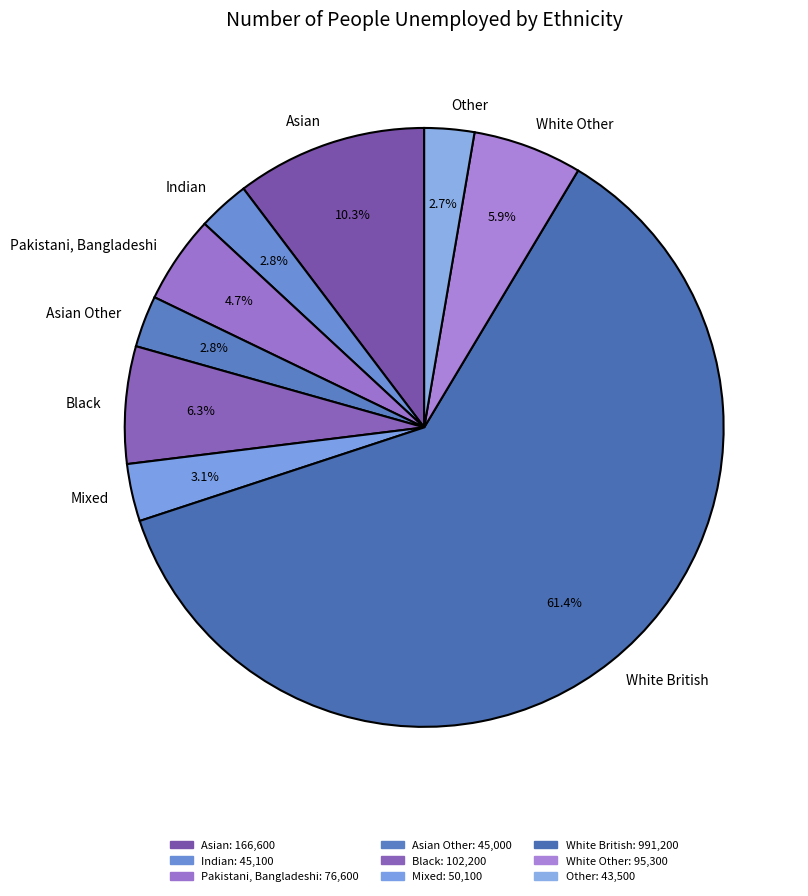

What percentage do Indian and Mixed together represent?

5.9%